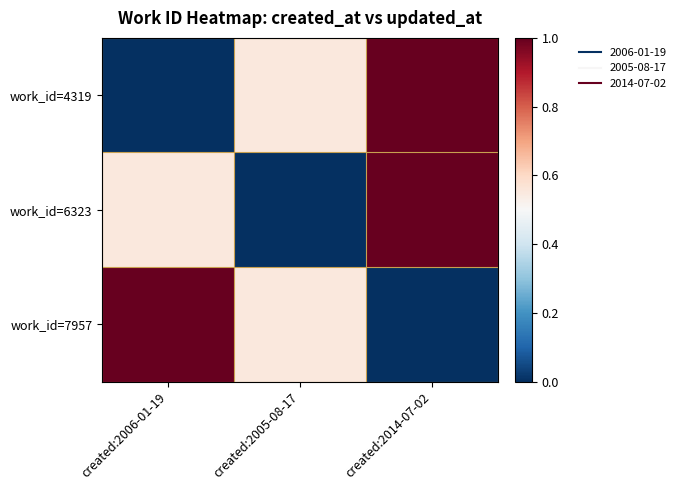

At which category is the sum across all series the highest?

created:2014-07-02